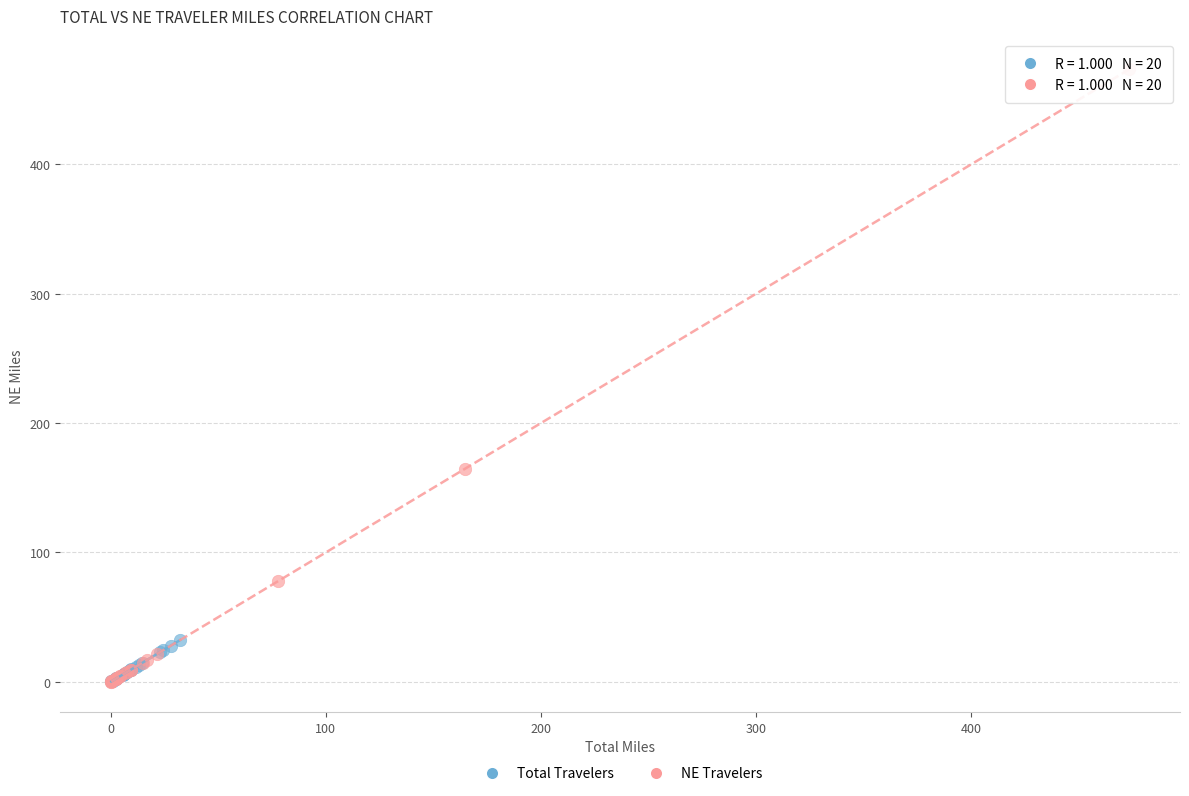

Which series has the widest spread of Y values?

NE Travelers